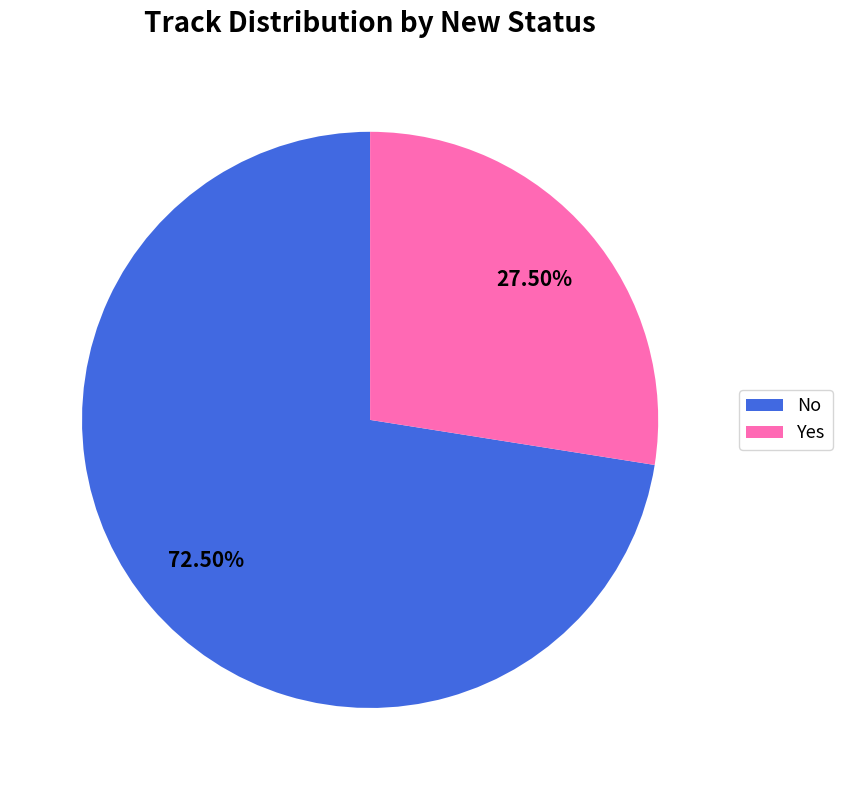

Is there a majority slice in this chart?

Yes